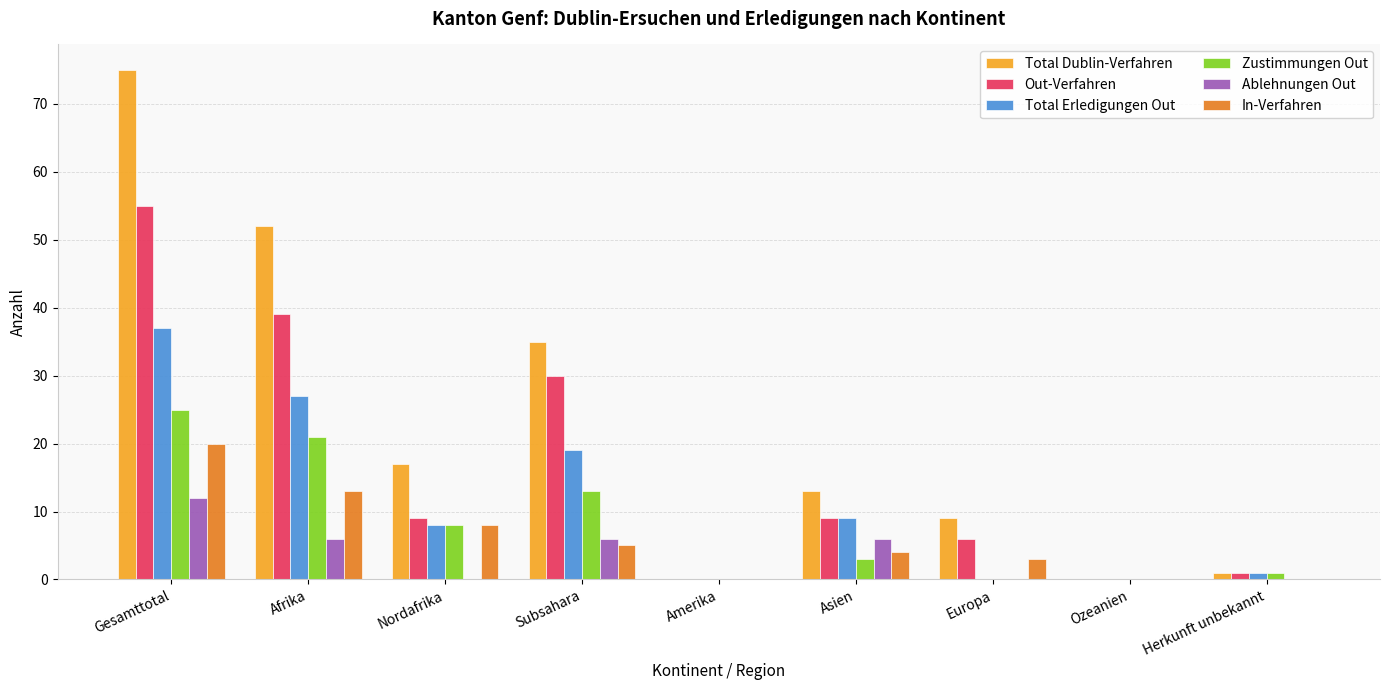

What is the sum of all Total Erledigungen Out values?

101